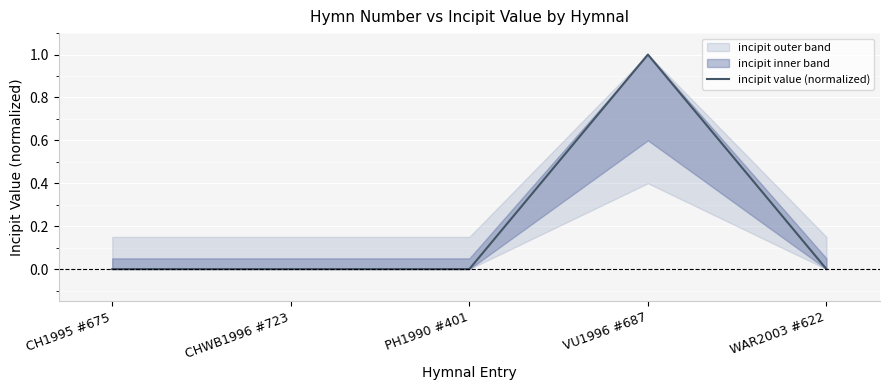

Where is the data nearest to the value 0?

CH1995 #675